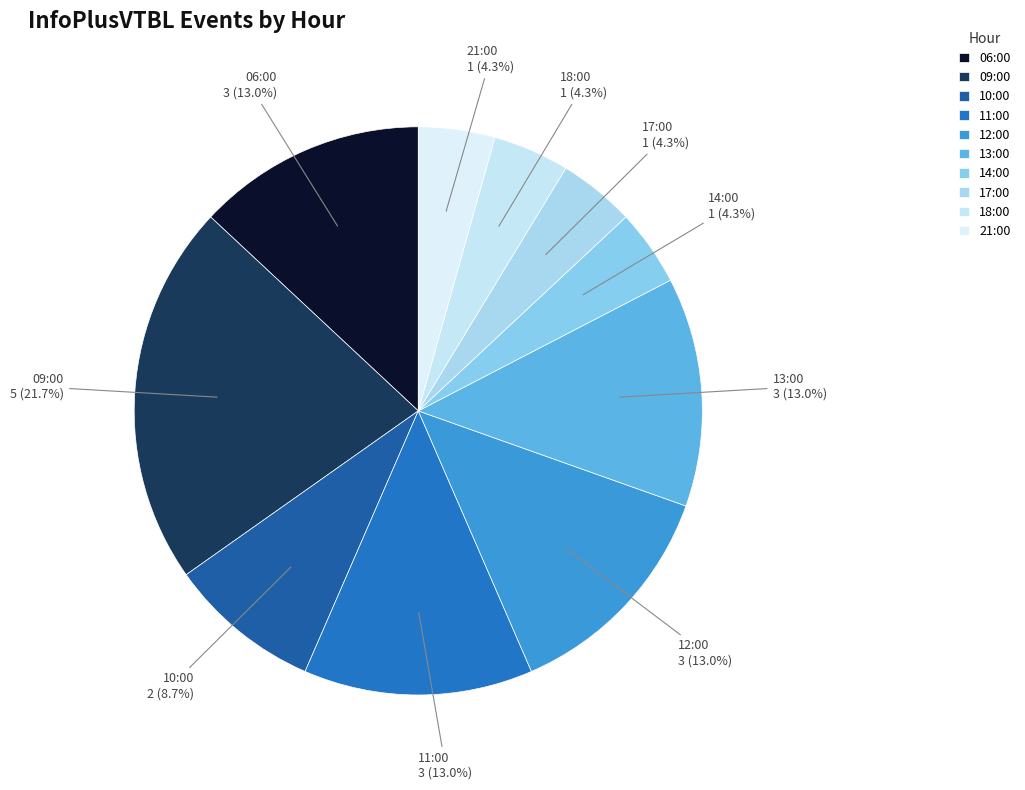

Approximately how many times larger is the value at 10:00 compared to 18:00?

2.0